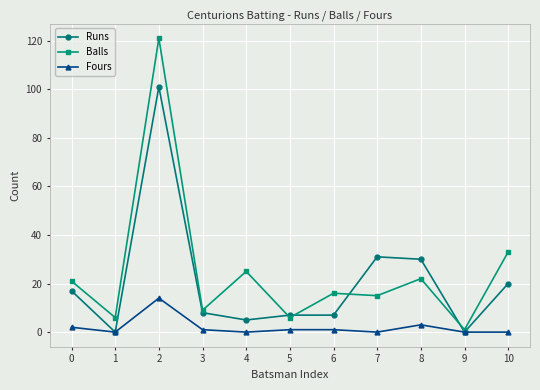

Where is the first local maximum for Balls?

2